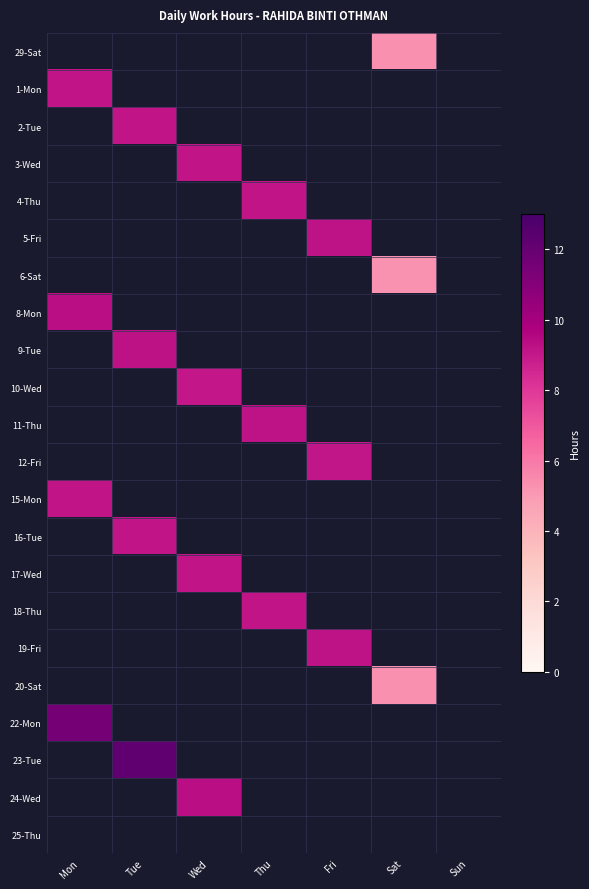

True or false: 15-Mon has a value of 6.1 at Mon.

False